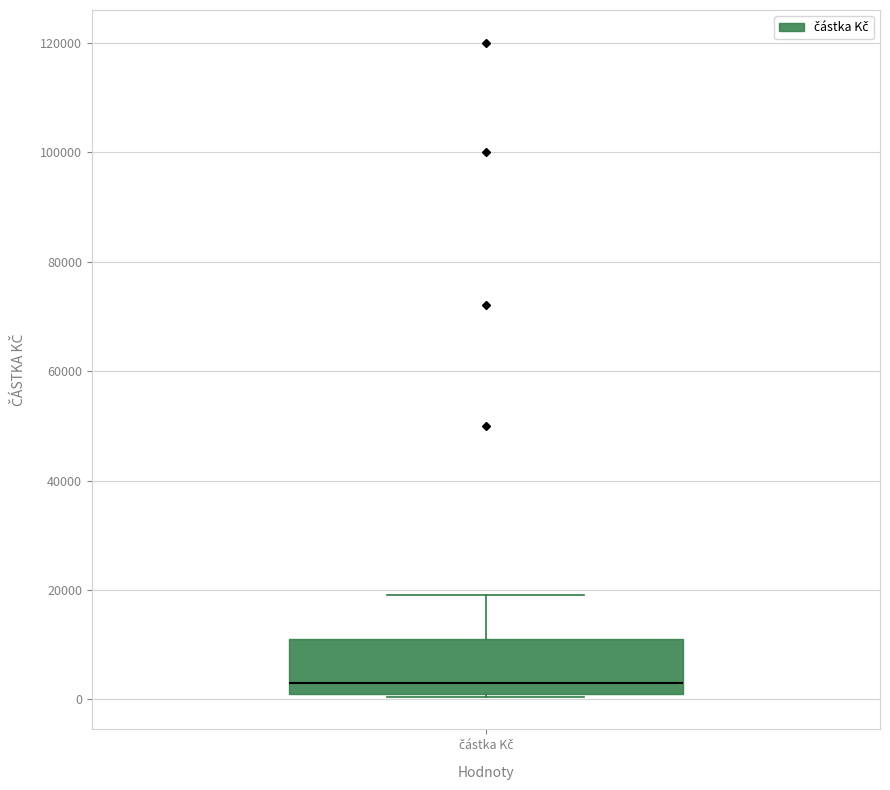

Read this box plot against the y-axis: the position of the median line, the range covered by the box, and the ends of both whiskers. The values are not printed on the chart, so give them approximately, as read against the axis.

median 4000, box 2000 to 12000, whiskers 0 to 20000